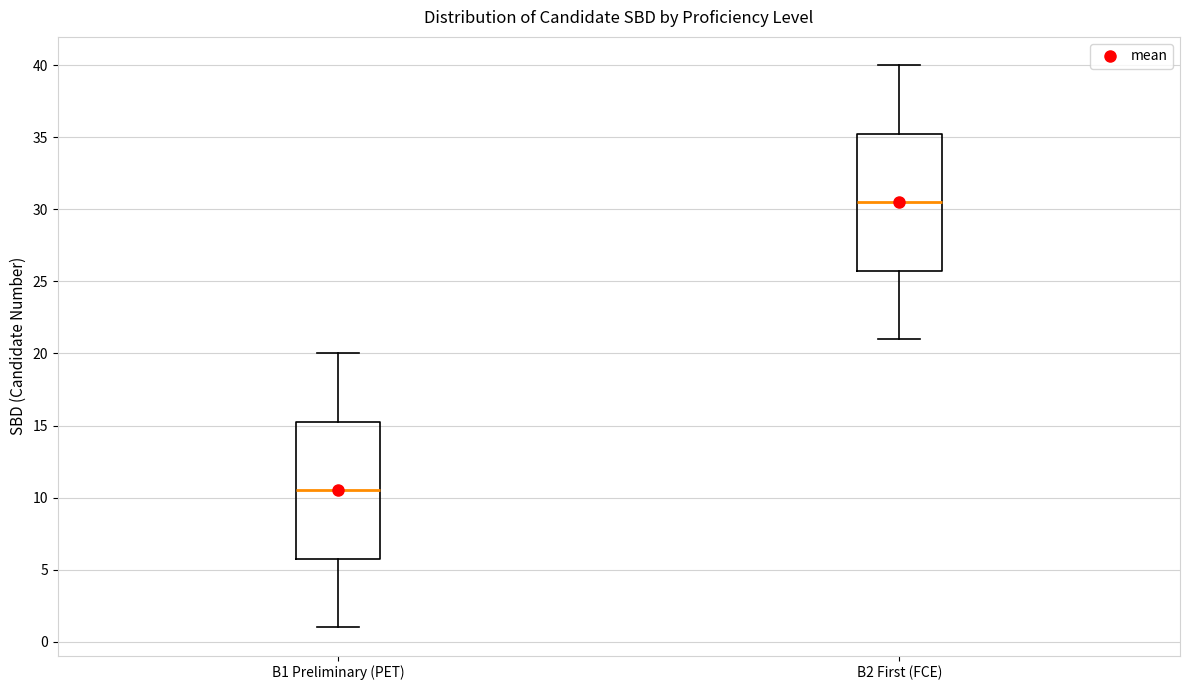

Reading left to right, transcribe this box plot: for each box, give where its median line is, the range the box spans, and where its two whiskers end, as read against the y-axis. The values are not printed on the chart, so give them approximately, as read against the axis.

B1 Preliminary (PET): median 10.5, box 6.0 to 15.5, whiskers 1.0 to 20.0
B2 First (FCE): median 30.5, box 26.0 to 35.5, whiskers 21.0 to 40.0